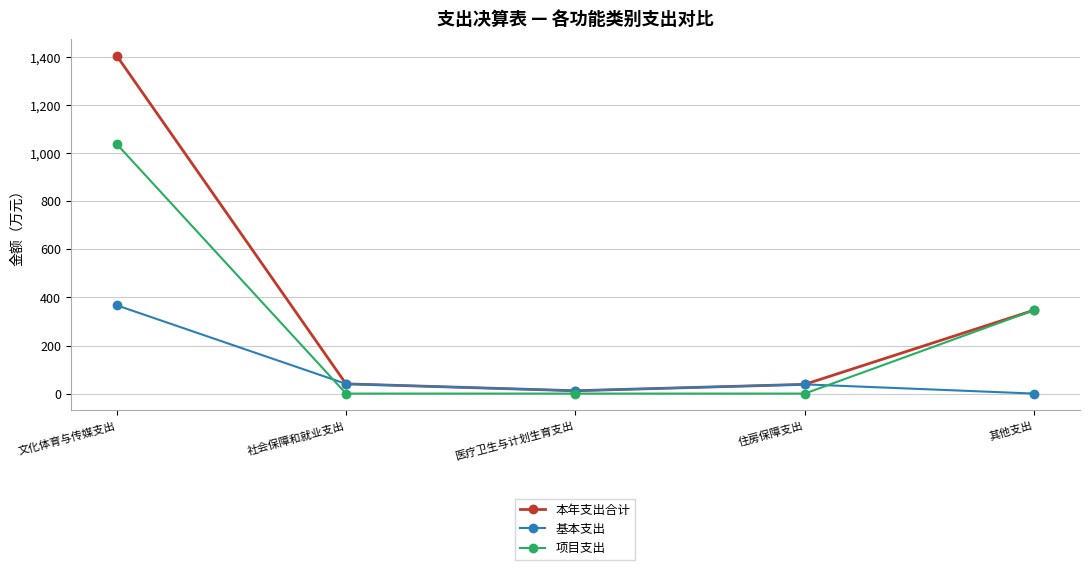

What value does the 本年支出合计 series have at 住房保障支出?

38.3